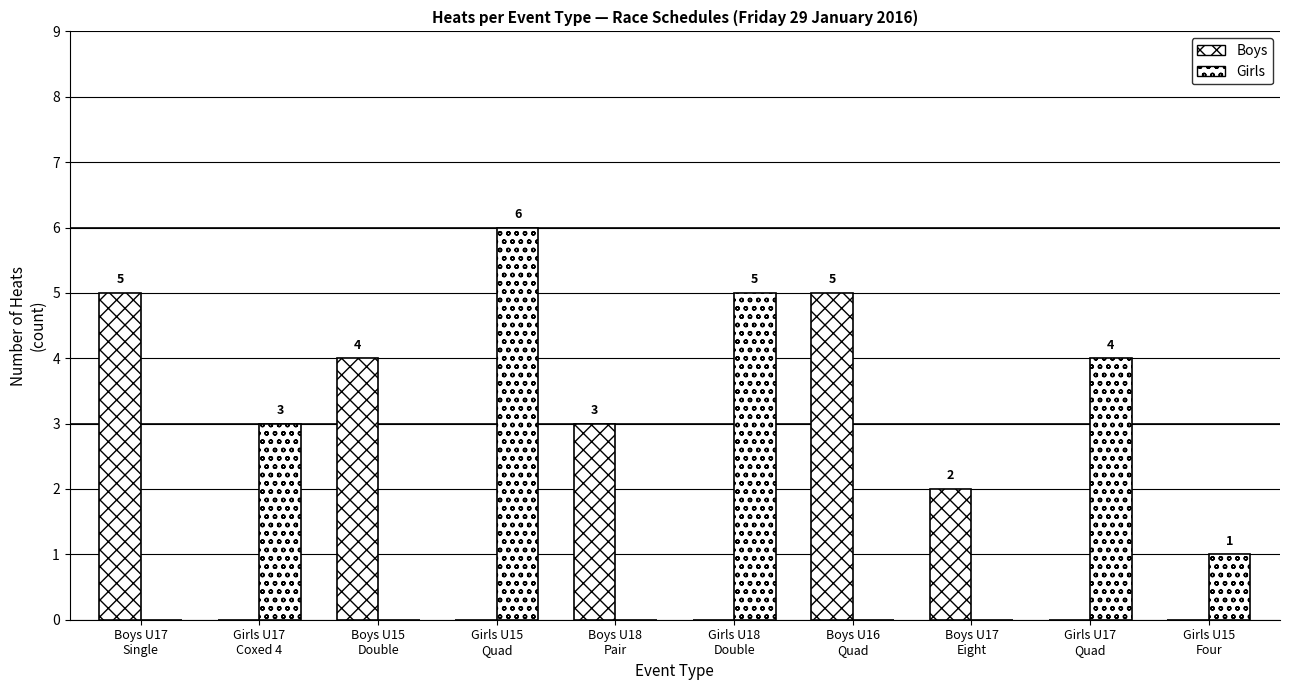

Reading left to right, extract all data points from this chart.

Boys: 5	0	4	0	3	0	5	2	0	0
Girls: 0	3	0	6	0	5	0	0	4	1